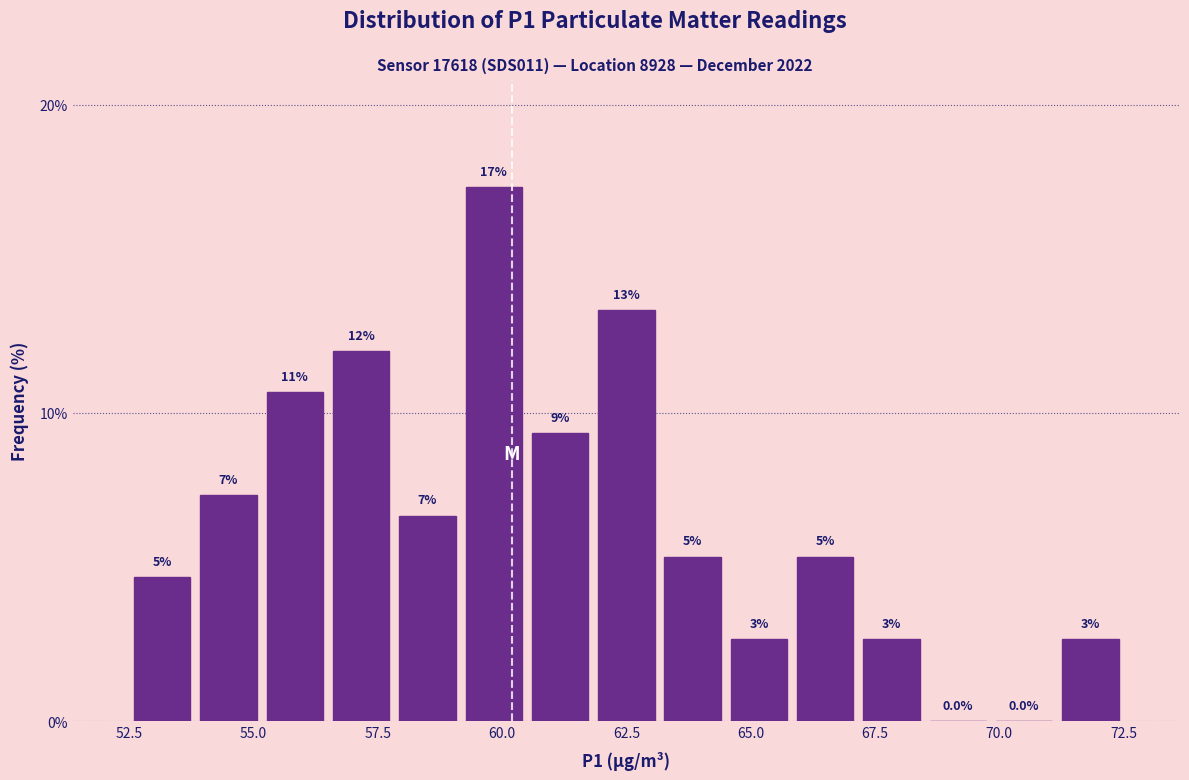

Read against the x-axis, roughly where is the centre of the tallest bar?

60.0